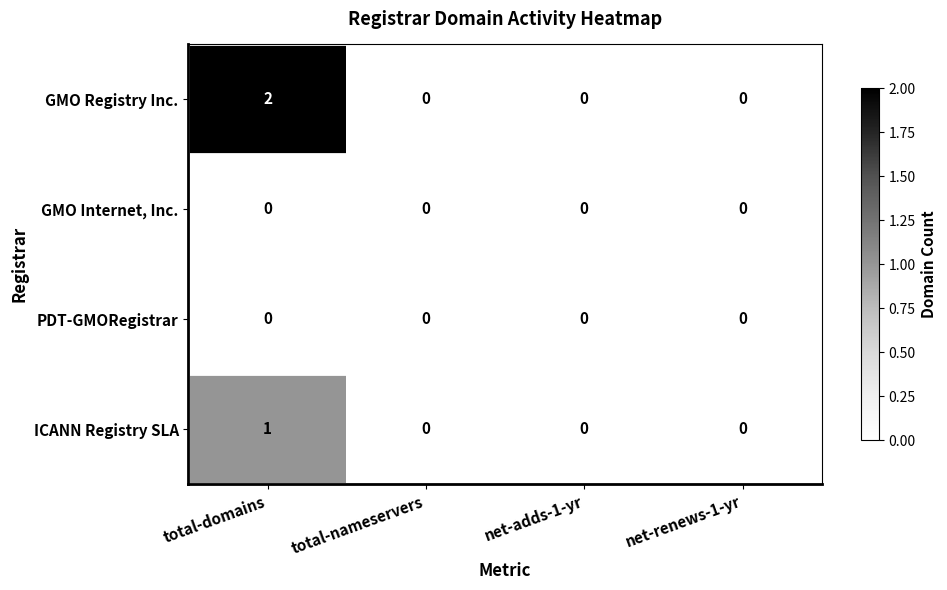

Which series has the widest spread of values?

GMO Registry Inc.